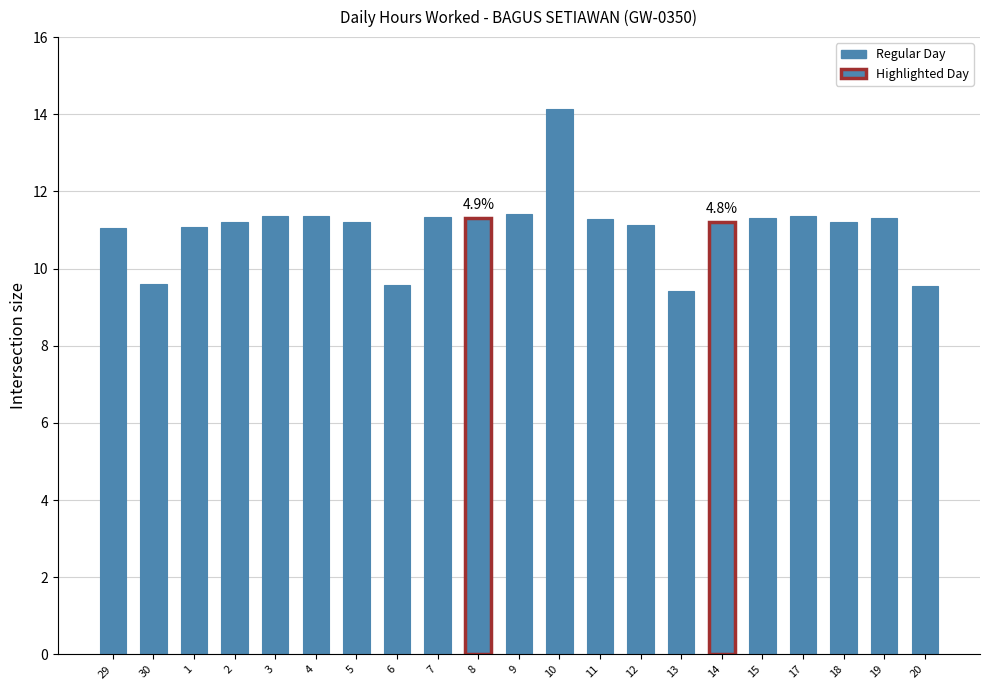

What is the label of the 3rd bar from the right?

18